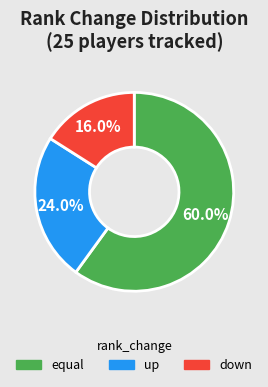

Rank the categories by value from lowest to highest.

down, up, equal